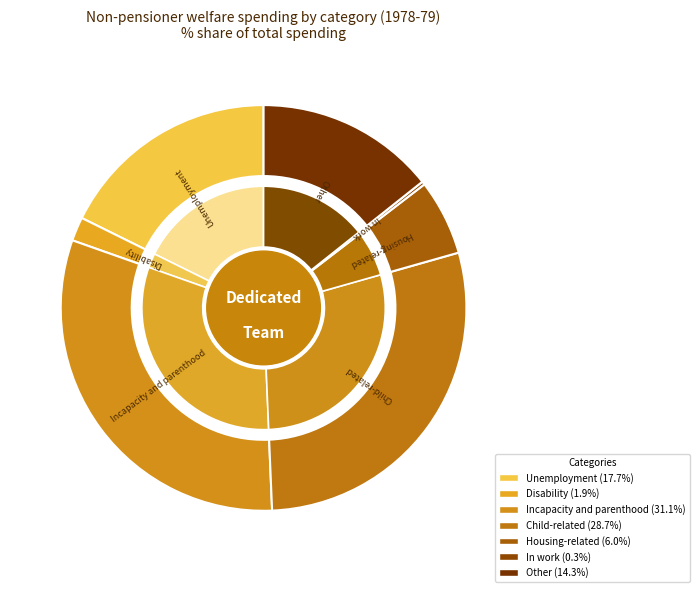

Which category has the smallest portion of the pie?

In work